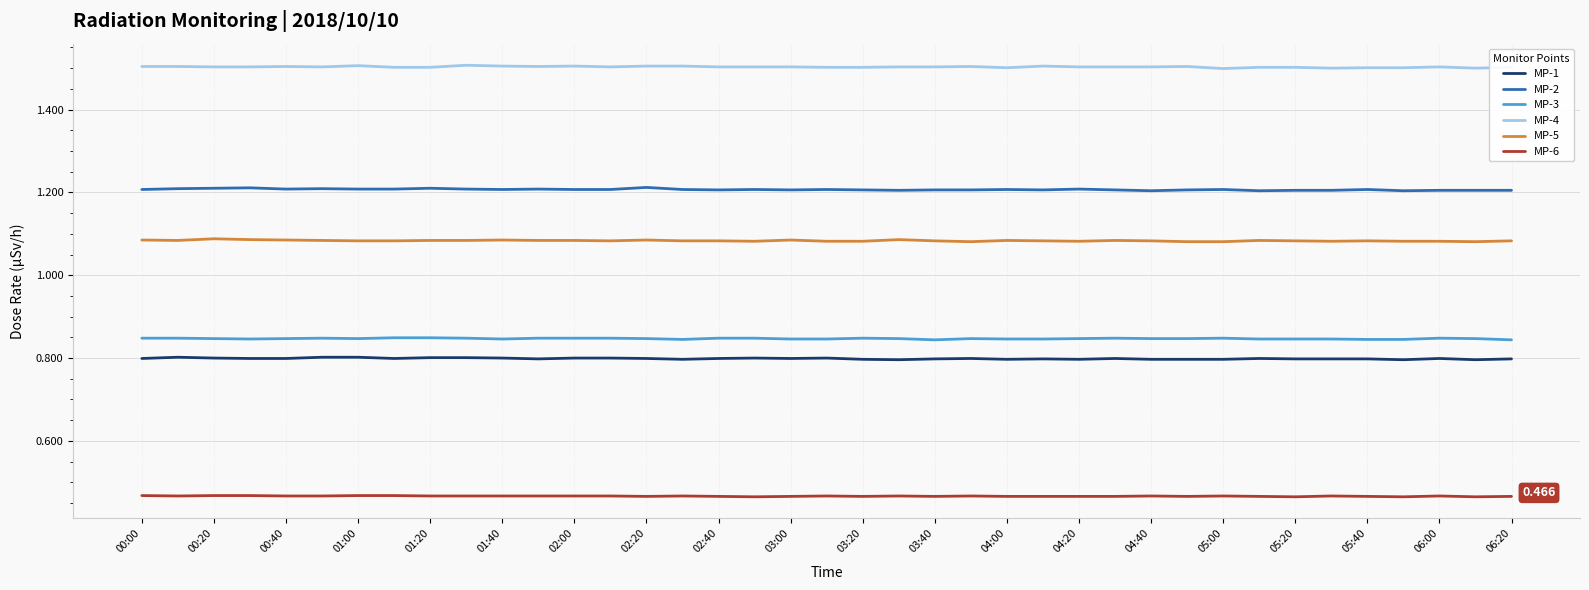

True or false: MP-3 and MP-2 cross at least once.

False